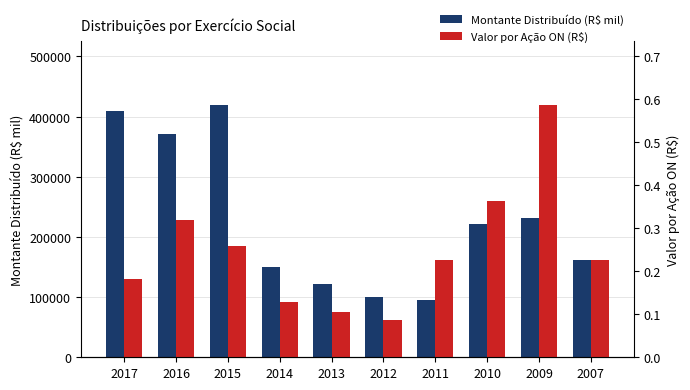

Count the Valor por Ação ON (R$) values in the range 0 to 1.

10